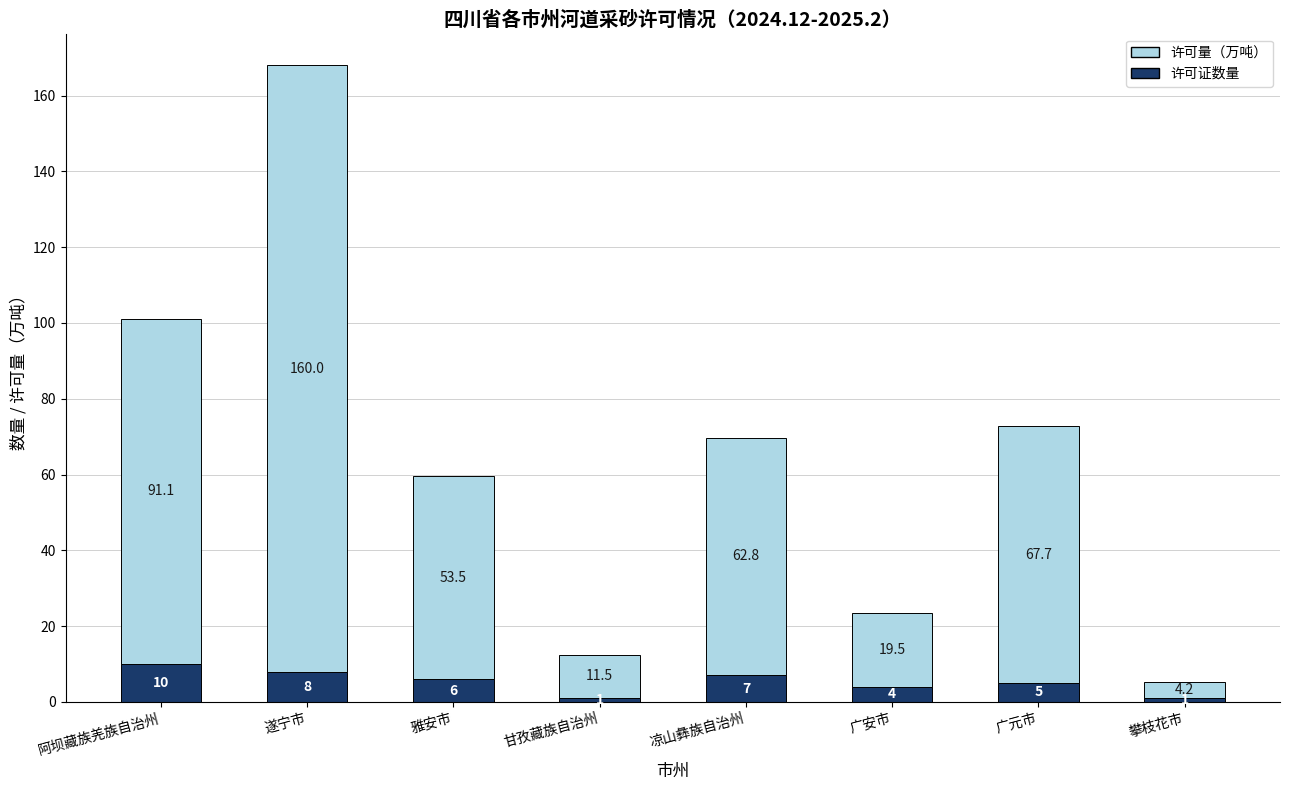

What is the sum of all 许可证数量 values?

42.0